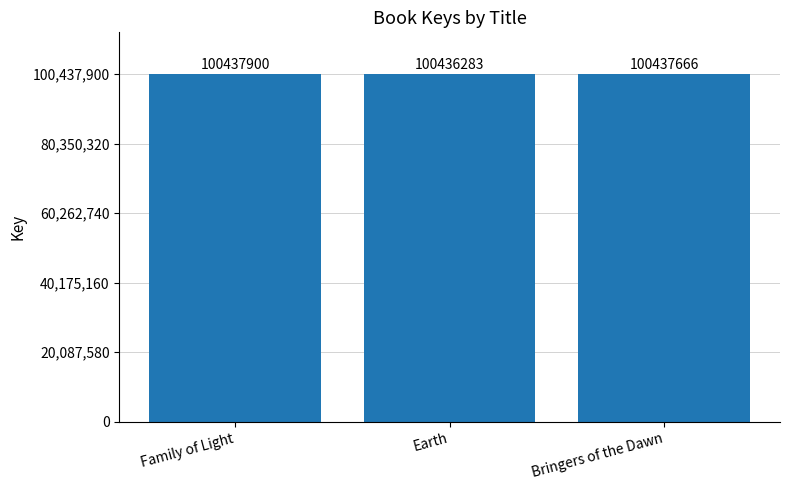

What is the value of the 3rd bar from the left?

100437666